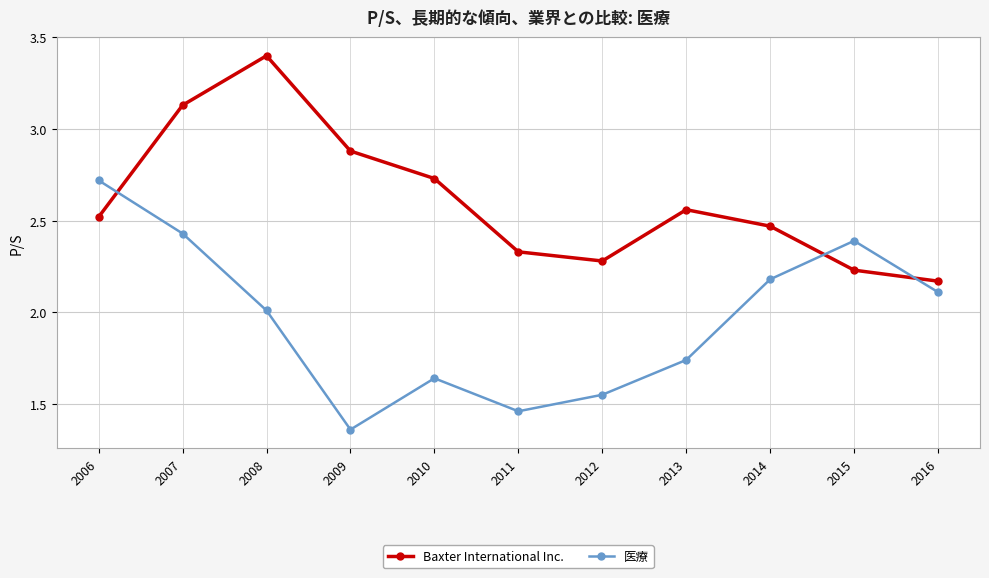

Rank the series at 2007 from highest to lowest value.

Baxter International Inc., 医療